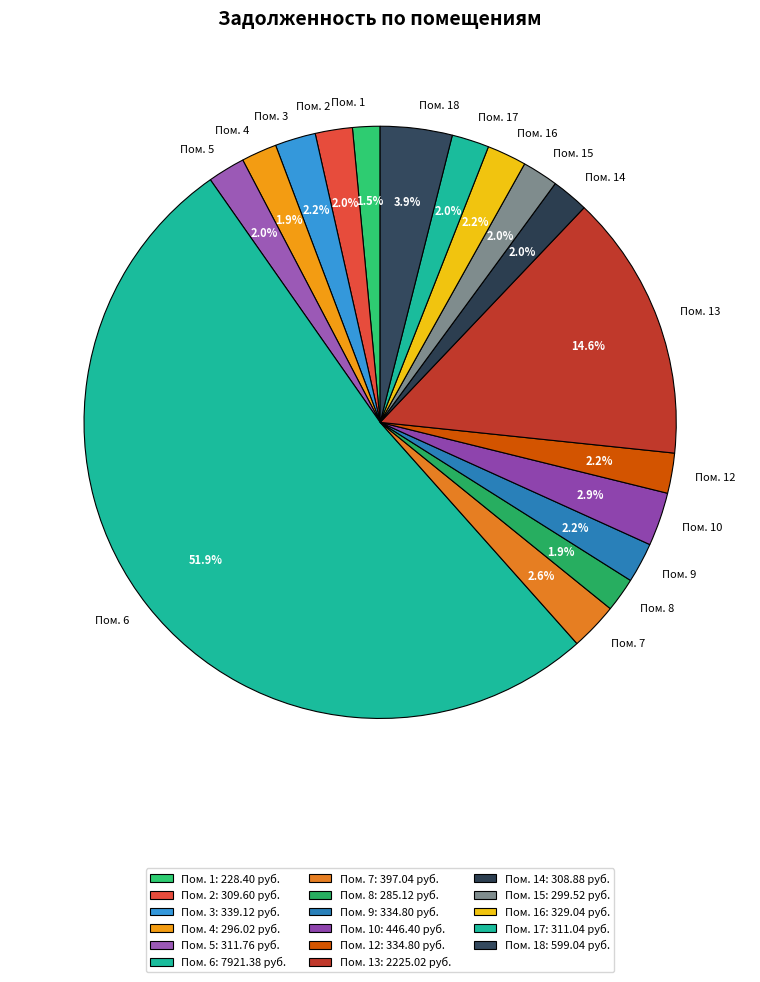

How many slices are in this pie chart?

17